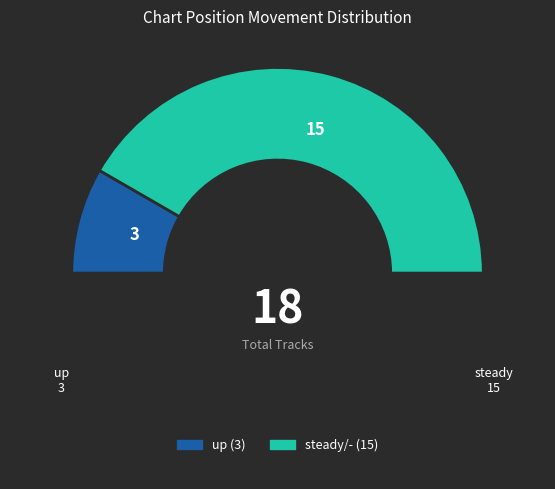

To the nearest percent, what is the average slice percentage?

50%